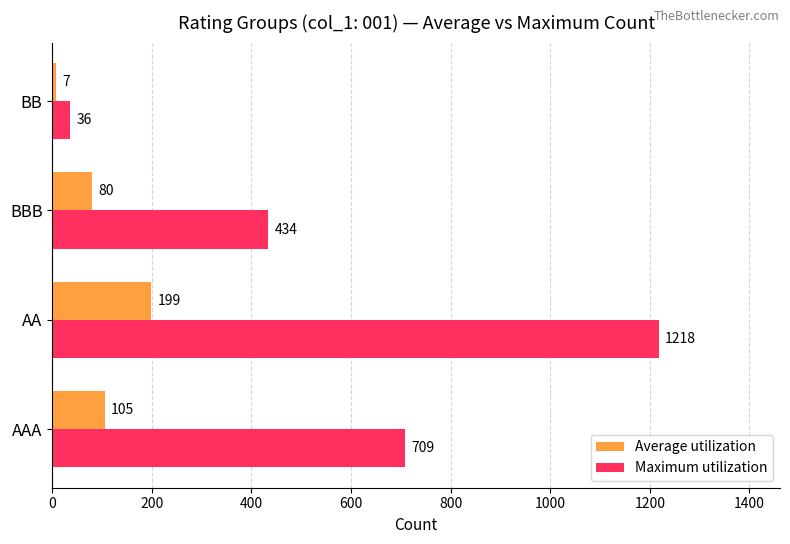

Count the number of categories in the chart.

4